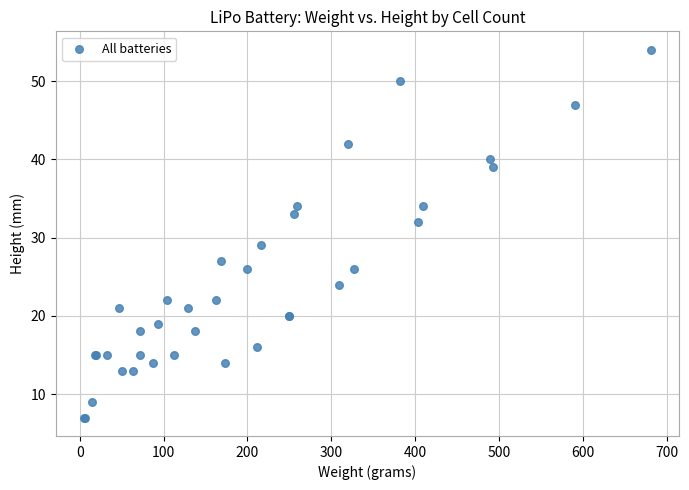

What Y value in the scatter plot is closest to 30?

29